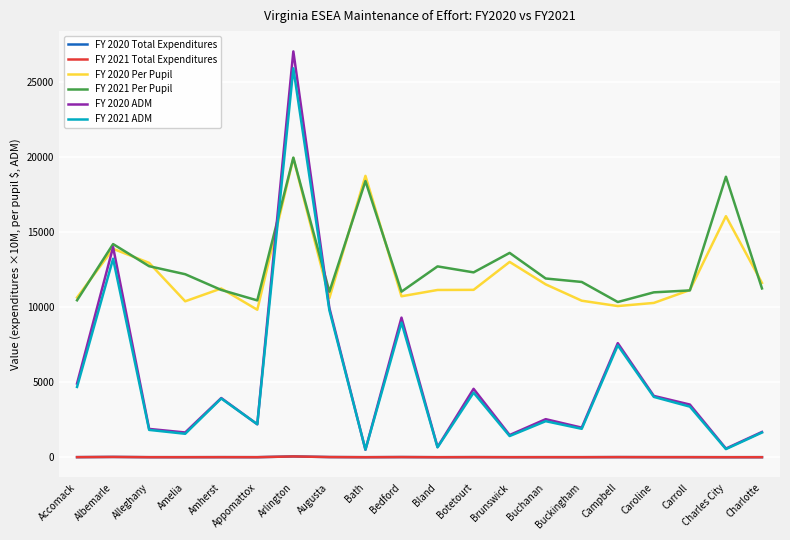

At which category does the chart reach its peak across all series?

Arlington